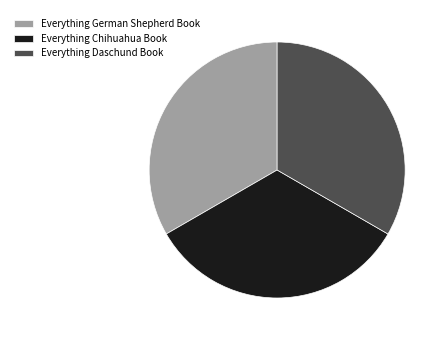

How many slices are in this pie chart?

3